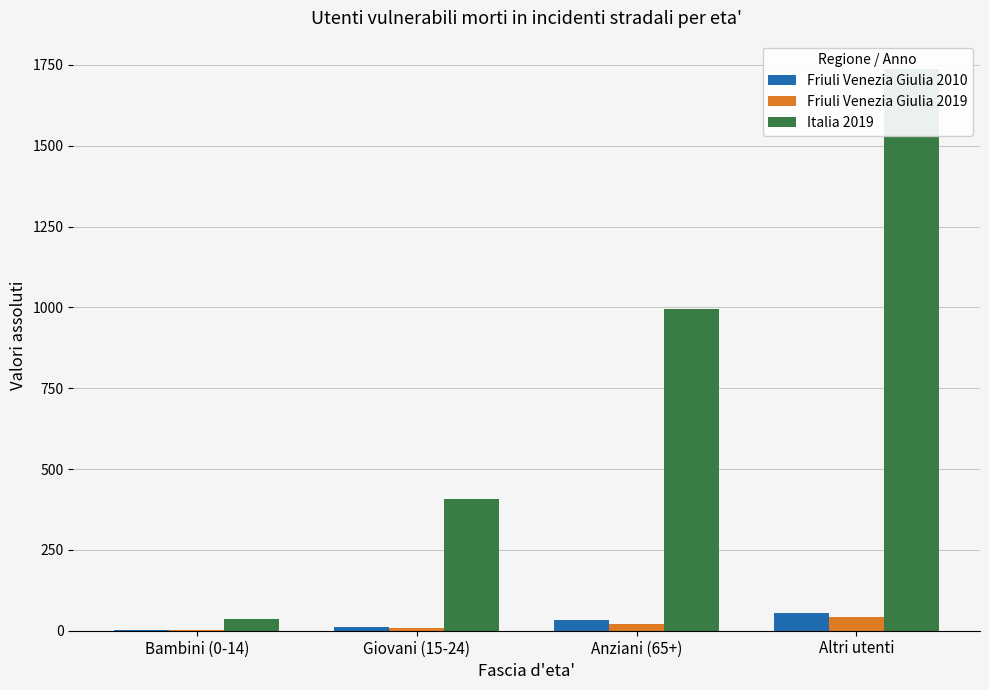

What is the average value of the Italia 2019 series?

793